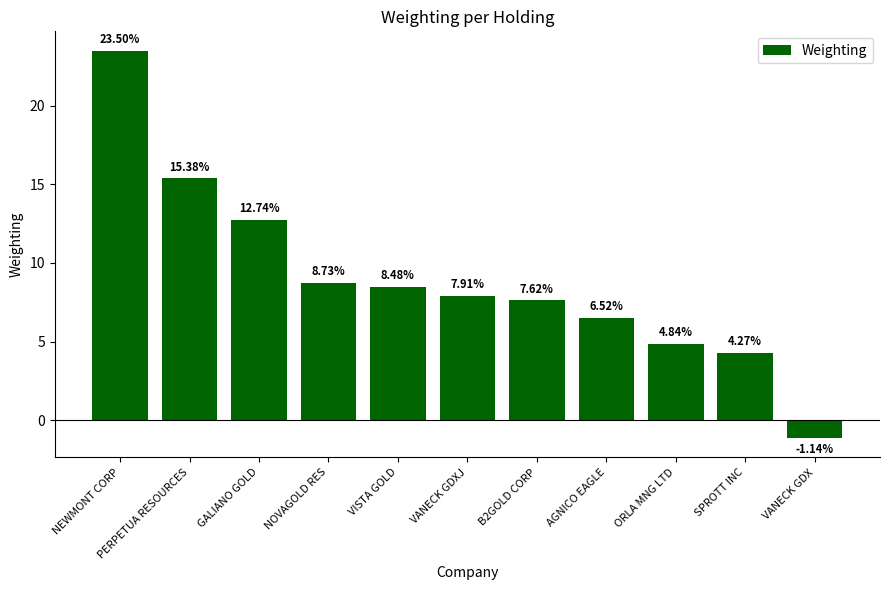

What is the maximum value shown in the chart?

23.5